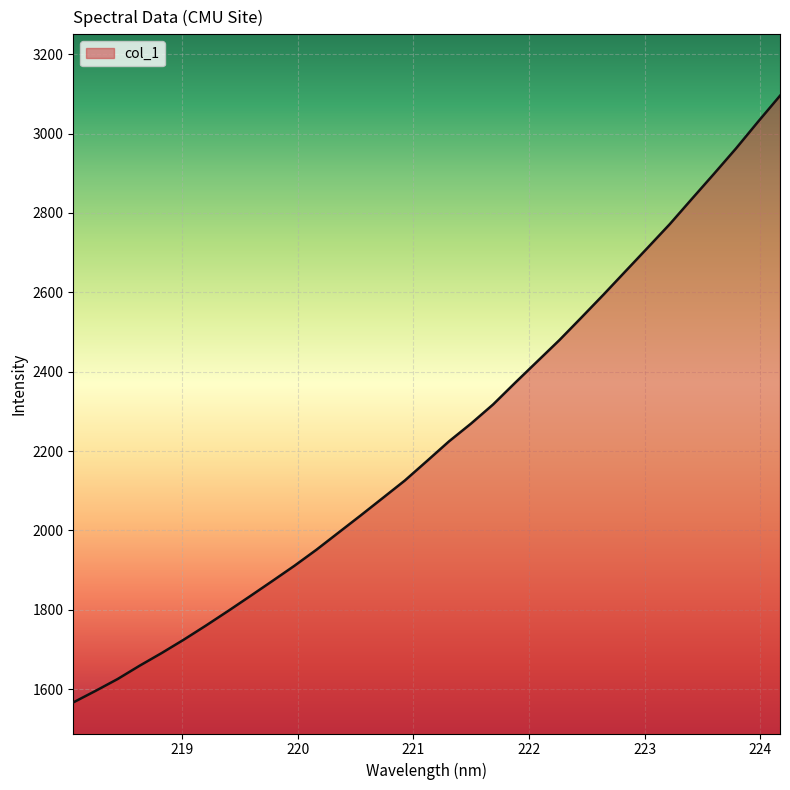

What is the smallest value displayed?

1566.4